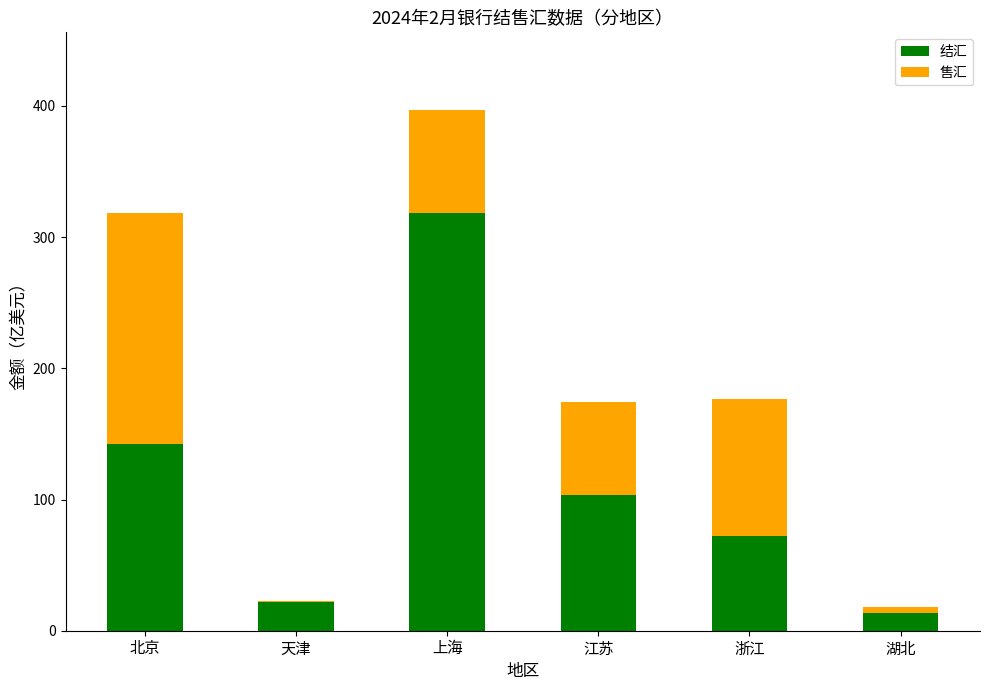

Where does the 售汇 series first go above 4?

北京